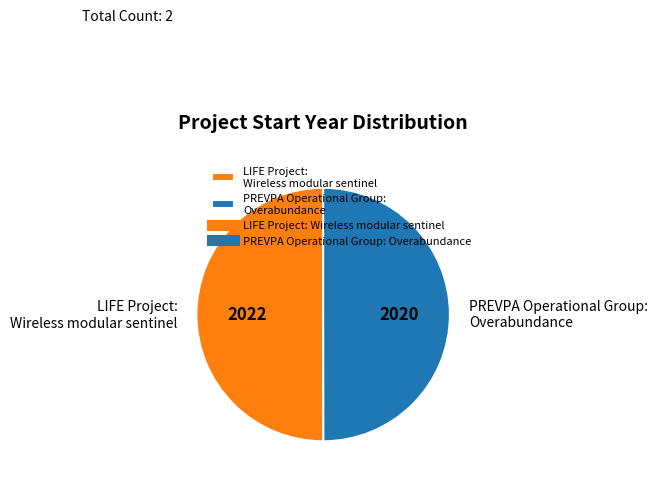

The LIFE Project: Wireless modular sentinel slice represents 65% of the pie. True or false?

False